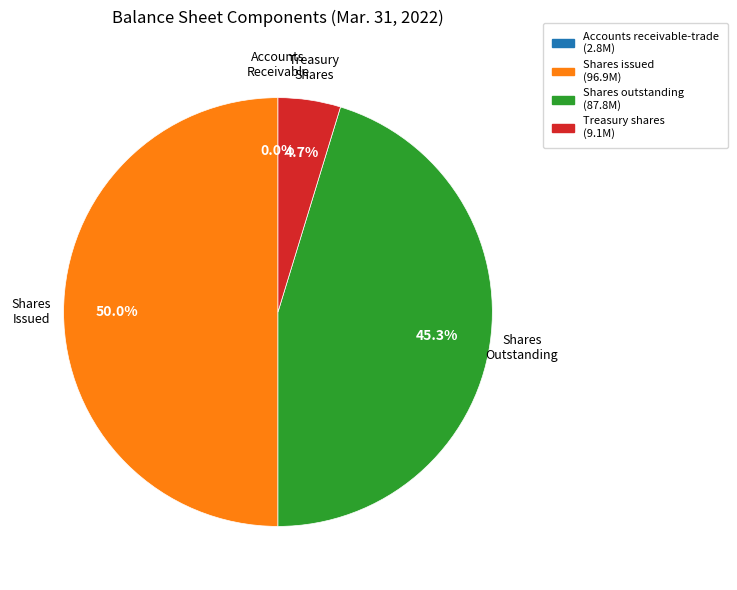

Count the number of slices in the pie.

4